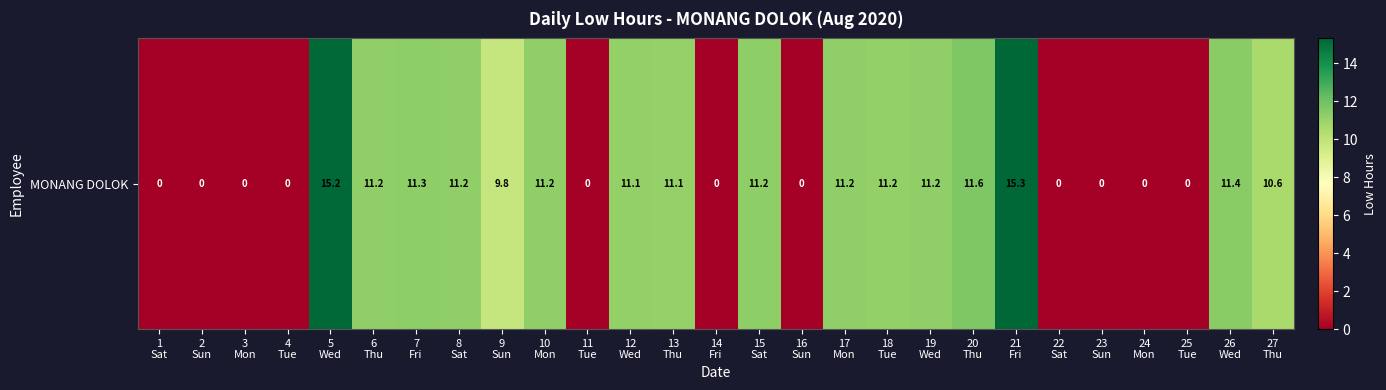

At which category does the chart reach its peak across all series?

21
Fri